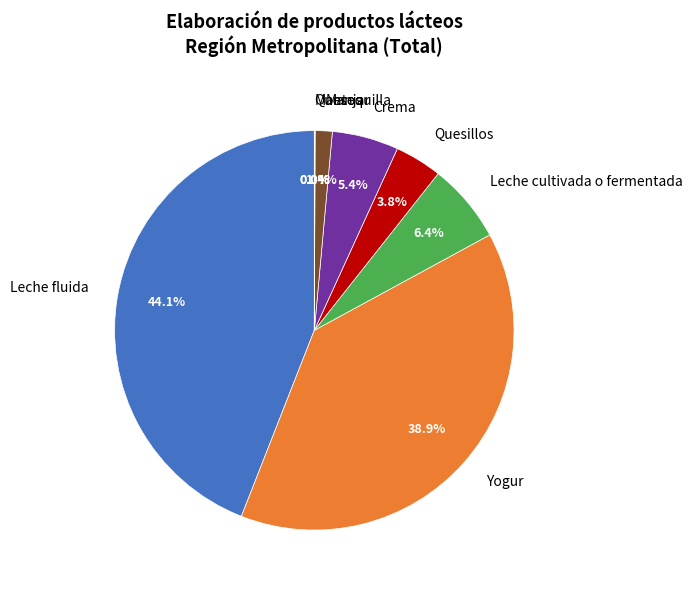

Which category has the biggest portion of the pie?

Leche fluida